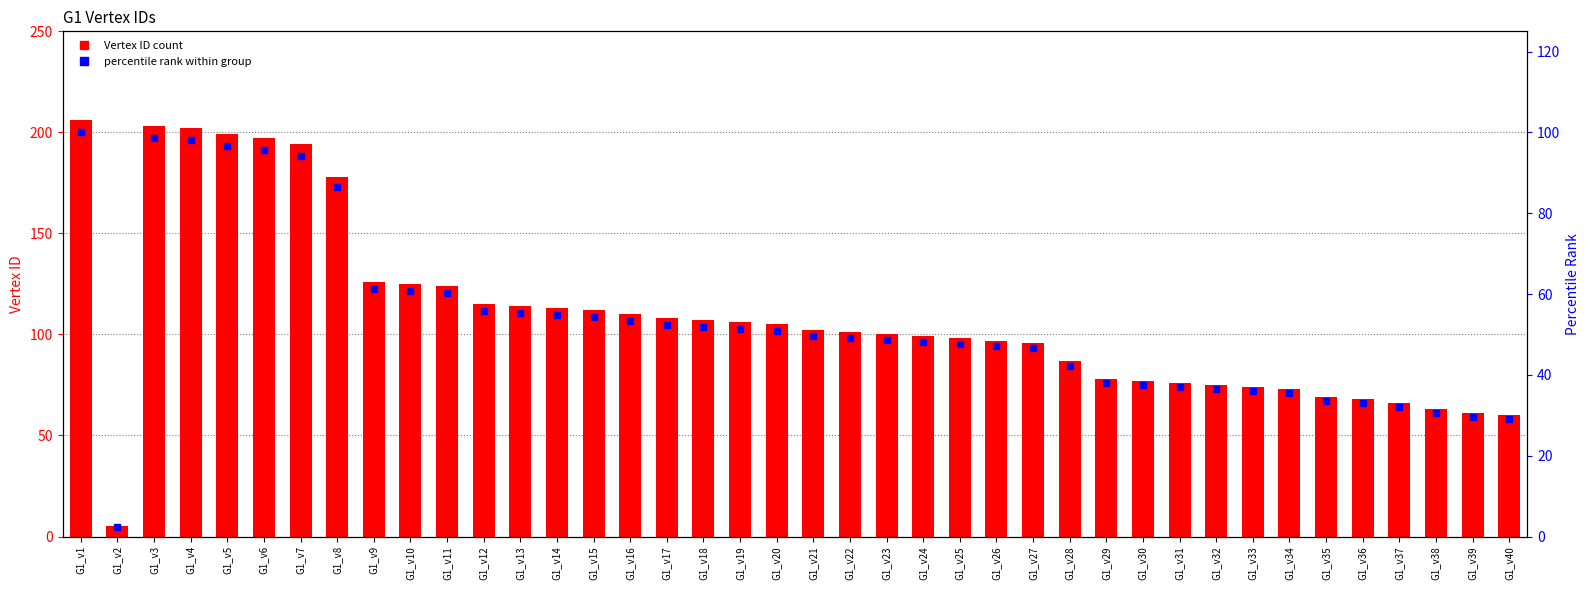

Reading left to right, extract all data points from this chart.

Vertex ID: G1_v1=206.0	G1_v2=5.0	G1_v3=203.0	G1_v4=202.0	G1_v5=199.0	G1_v6=197.0	G1_v7=194.0	G1_v8=178.0	G1_v9=126.0	G1_v10=125.0	G1_v11=124.0	G1_v12=115.0	G1_v13=114.0	G1_v14=113.0	G1_v15=112.0	G1_v16=110.0	G1_v17=108.0	G1_v18=107.0	G1_v19=106.0	G1_v20=105.0	G1_v21=102.0	G1_v22=101.0	G1_v23=100.0	G1_v24=99.0	G1_v25=98.0	G1_v26=97.0	G1_v27=96.0	G1_v28=87.0	G1_v29=78.0	G1_v30=77.0	G1_v31=76.0	G1_v32=75.0	G1_v33=74.0	G1_v34=73.0	G1_v35=69.0	G1_v36=68.0	G1_v37=66.0	G1_v38=63.0	G1_v39=61.0	G1_v40=60.0
percentile rank: G1_v1=100.0	G1_v2=2.4	G1_v3=98.5	G1_v4=98.1	G1_v5=96.6	G1_v6=95.6	G1_v7=94.2	G1_v8=86.4	G1_v9=61.2	G1_v10=60.7	G1_v11=60.2	G1_v12=55.8	G1_v13=55.3	G1_v14=54.9	G1_v15=54.4	G1_v16=53.4	G1_v17=52.4	G1_v18=51.9	G1_v19=51.5	G1_v20=51.0	G1_v21=49.5	G1_v22=49.0	G1_v23=48.5	G1_v24=48.1	G1_v25=47.6	G1_v26=47.1	G1_v27=46.6	G1_v28=42.2	G1_v29=37.9	G1_v30=37.4	G1_v31=36.9	G1_v32=36.4	G1_v33=35.9	G1_v34=35.4	G1_v35=33.5	G1_v36=33.0	G1_v37=32.0	G1_v38=30.6	G1_v39=29.6	G1_v40=29.1